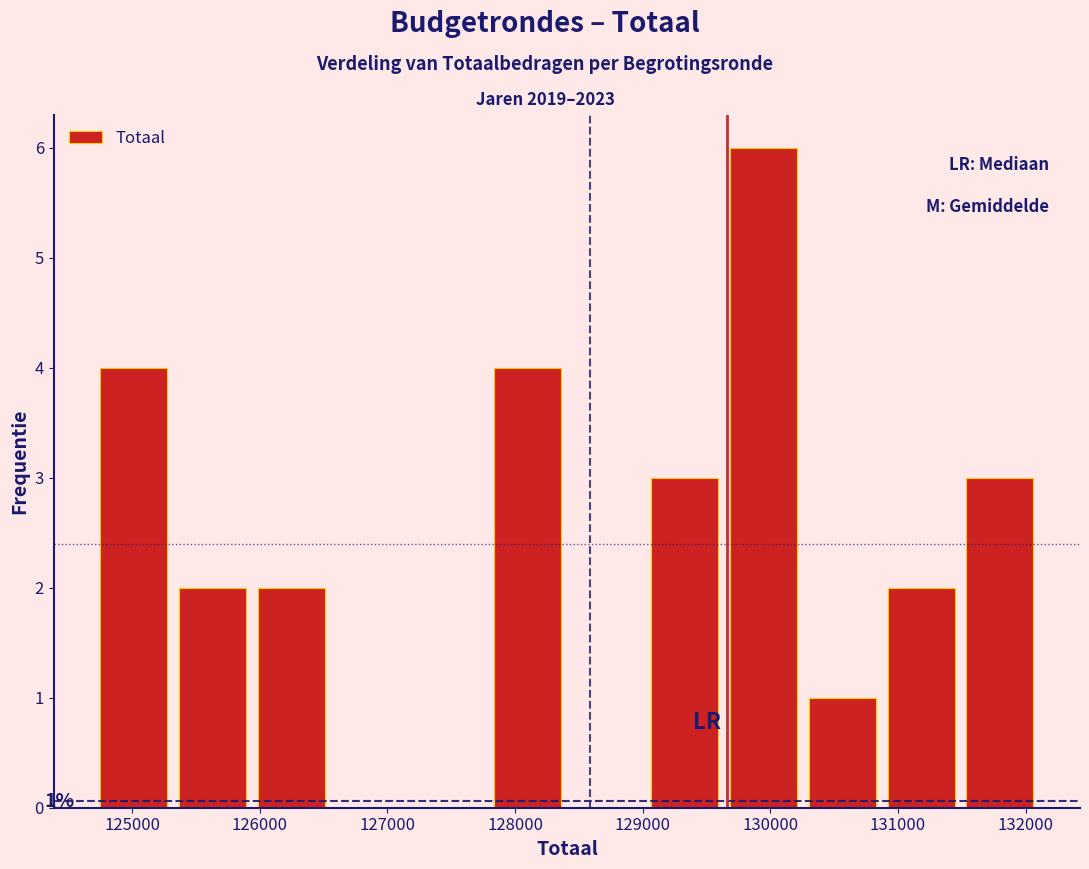

Over which range of the x-axis is the bar tallest?

129700 to 130300